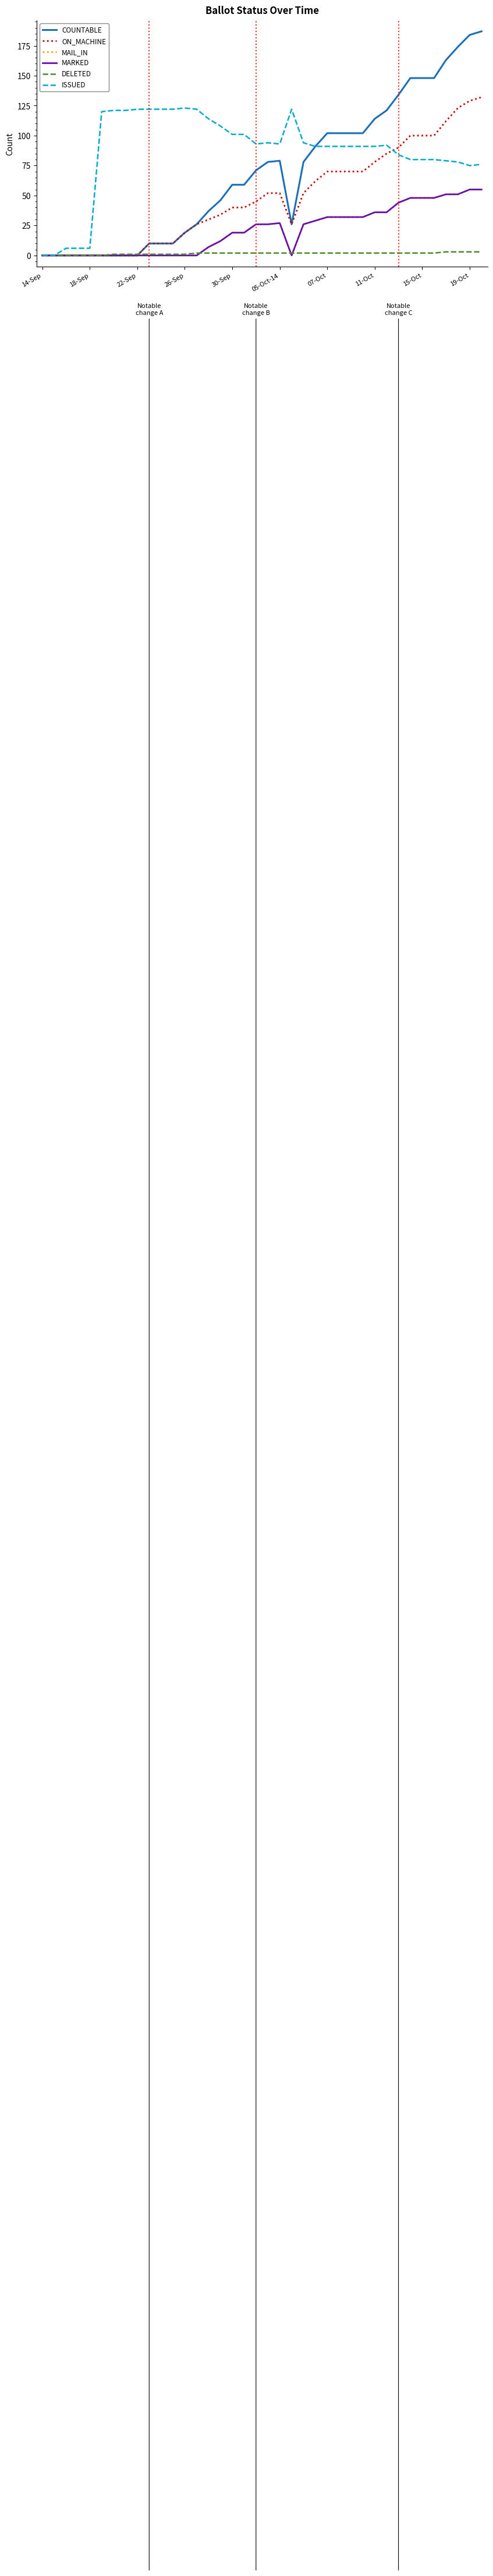

Is this an area chart (filled region under the line)?

No